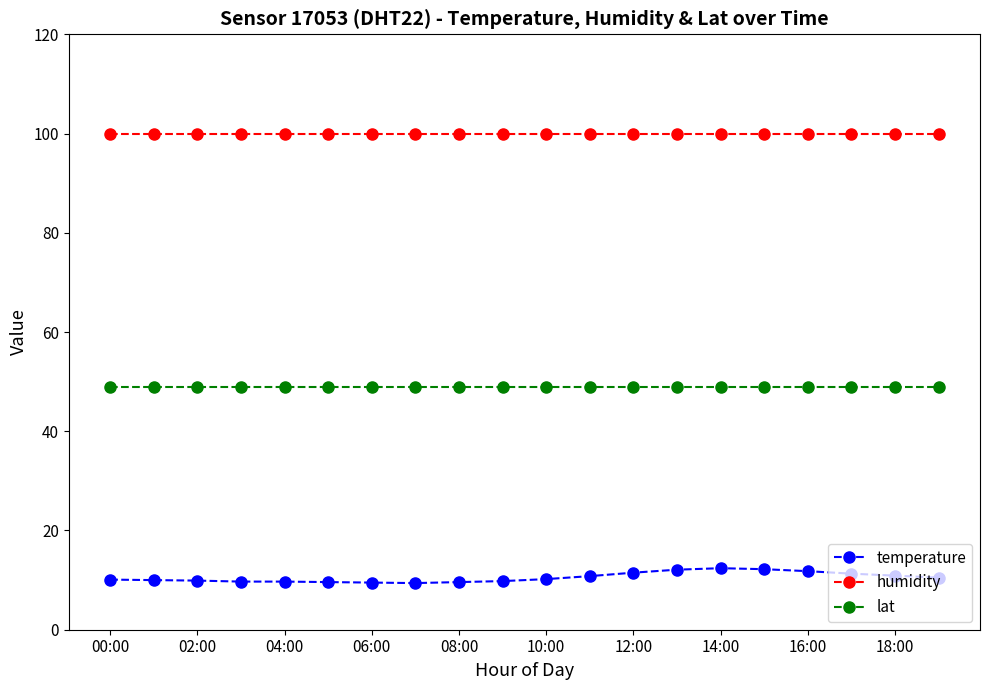

What is the highest value of the lat series?

48.8